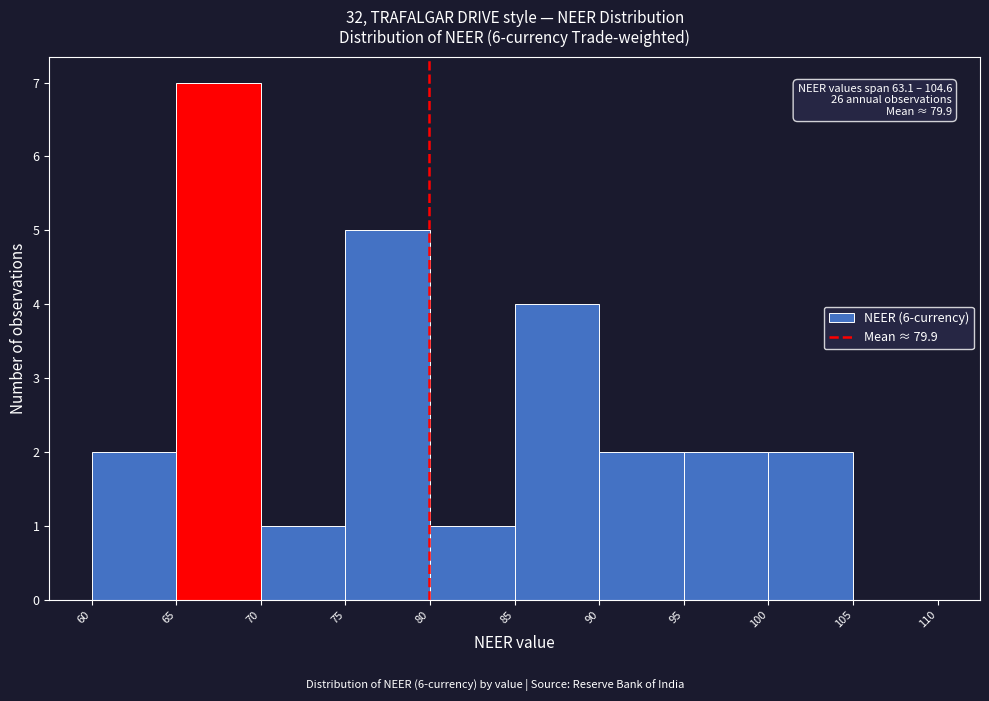

Which range on the x-axis has the tallest bar?

65 to 70